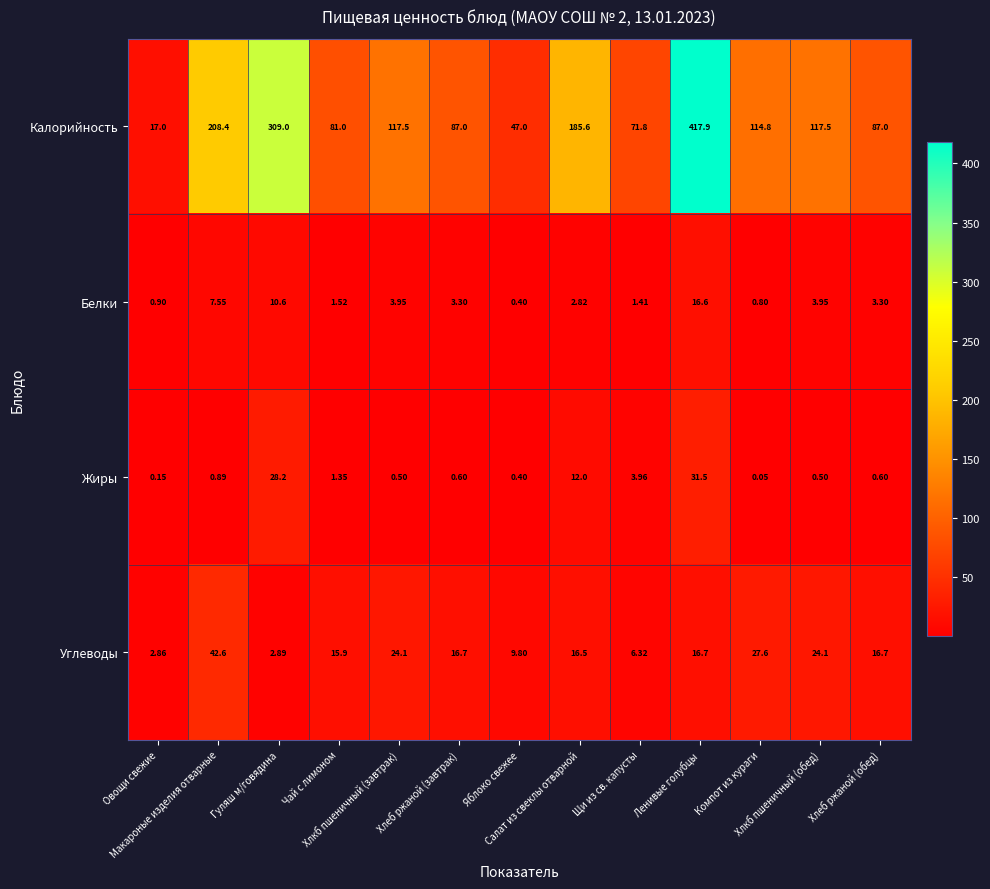

What is the greatest value displayed?

417.9